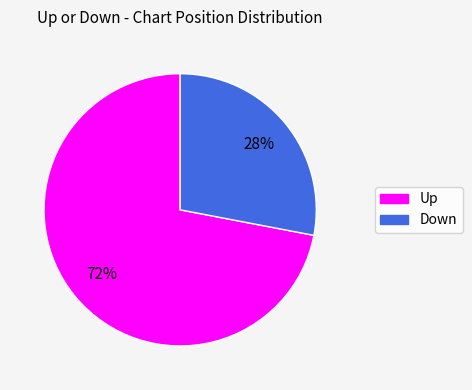

Do Up and Down together represent more than half of the pie?

Yes